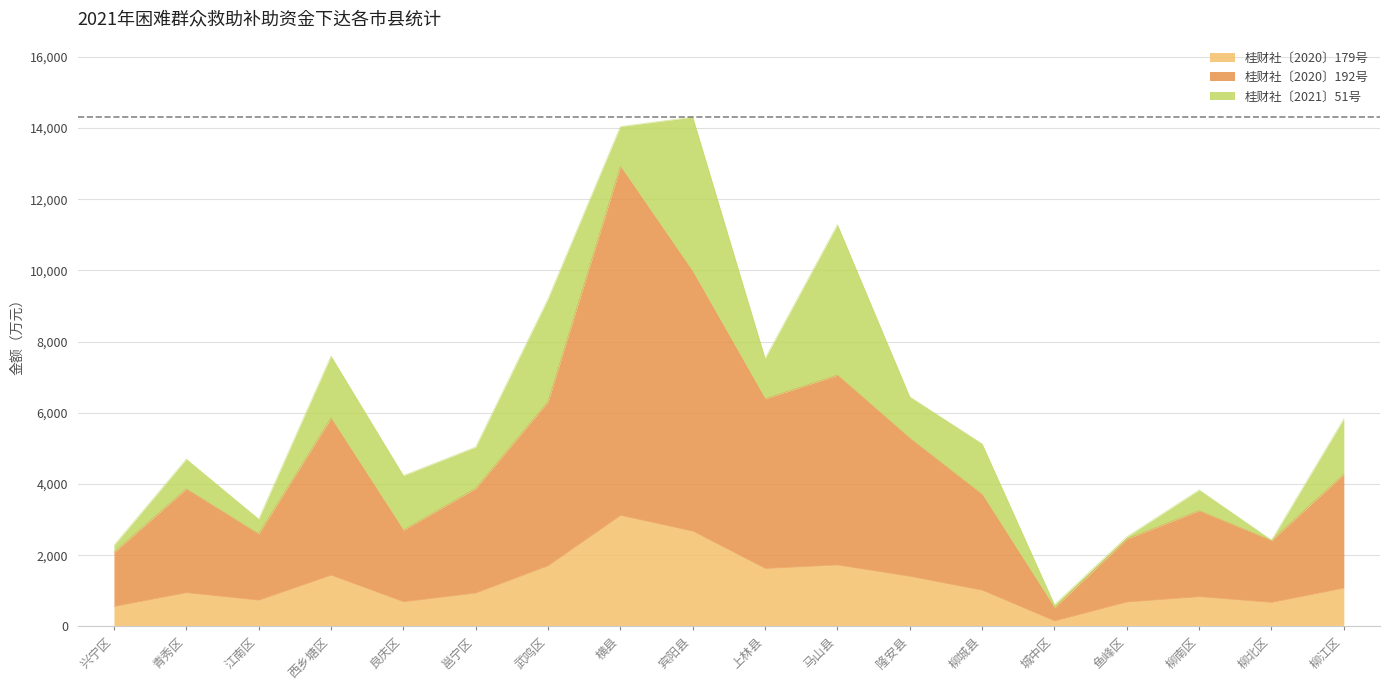

True or false: 桂财社〔2020〕179号 and 桂财社〔2020〕192号 cross at least once.

False